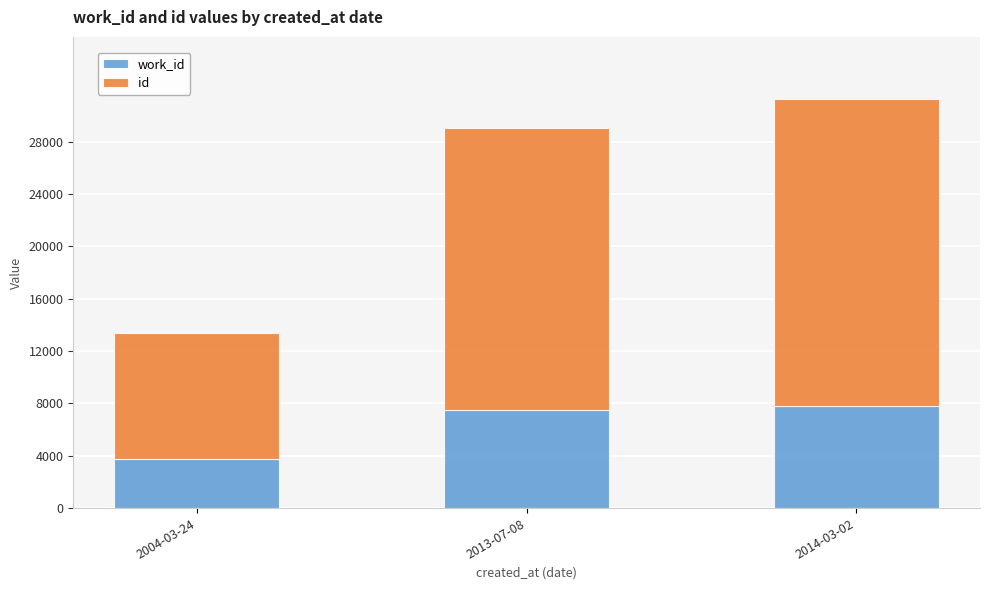

At which category is the sum across all series the highest?

2014-03-02